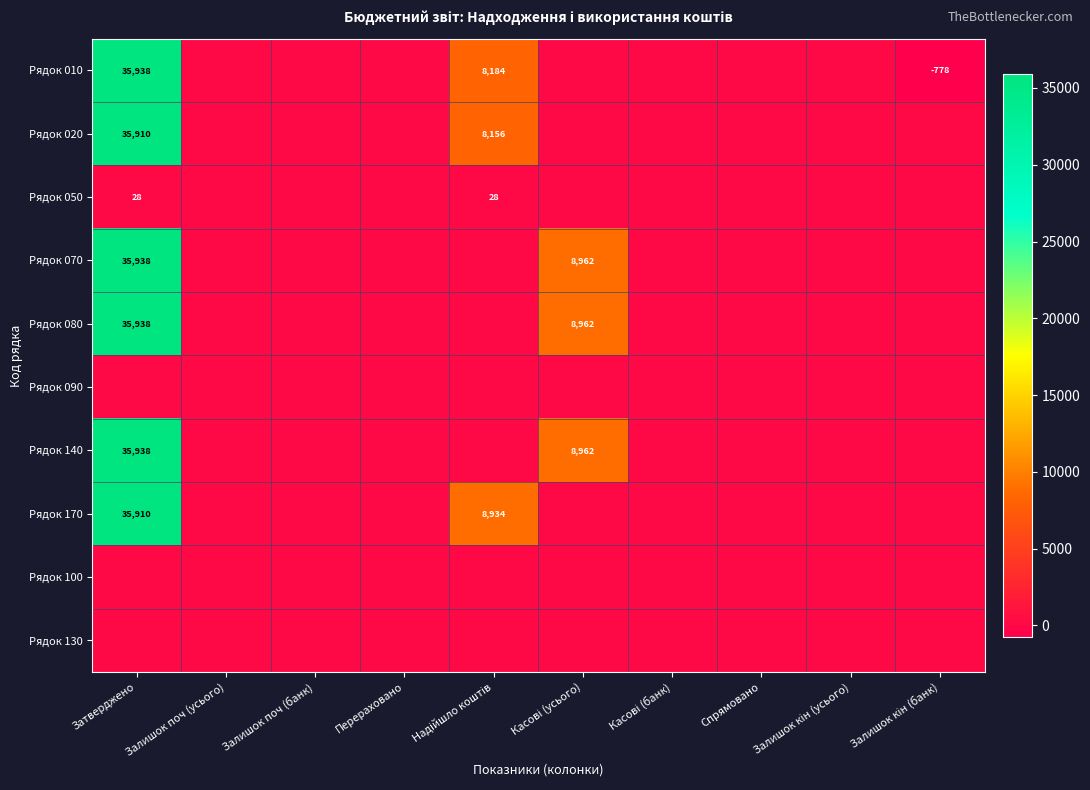

Which series has the widest spread of values?

Рядок 010